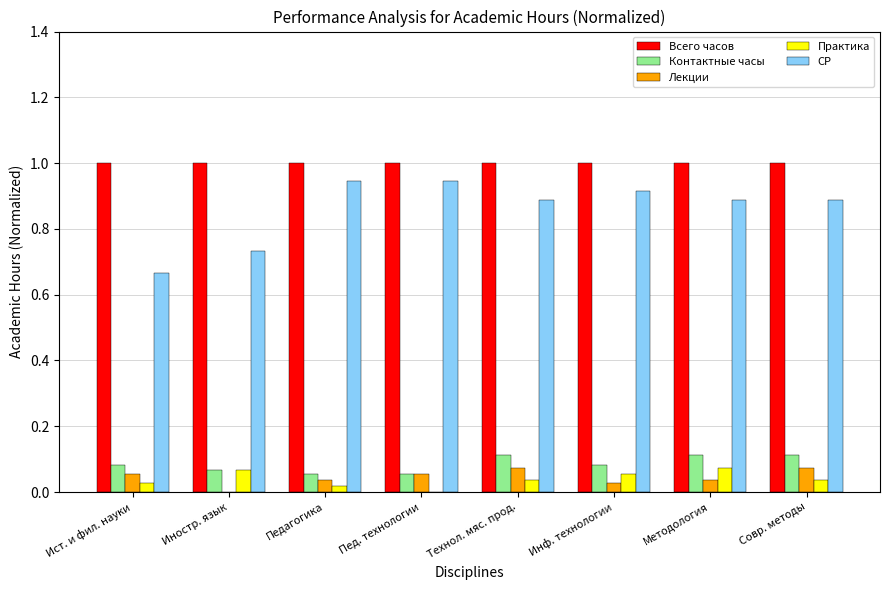

The value of Всего часов at Технол. мяс. прод. is 1.0. True or false?

True